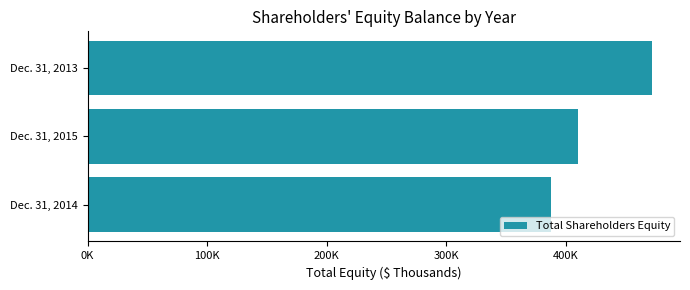

What is the average value?

423021